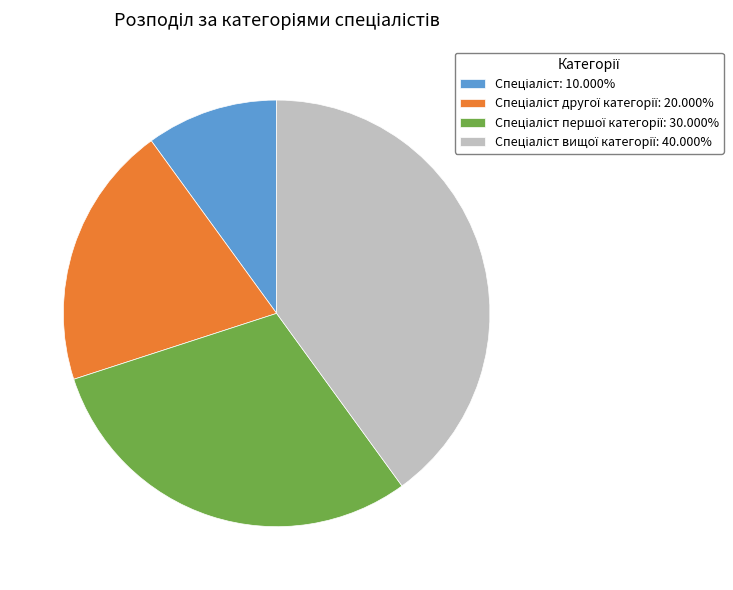

Count the number of slices in the pie.

4